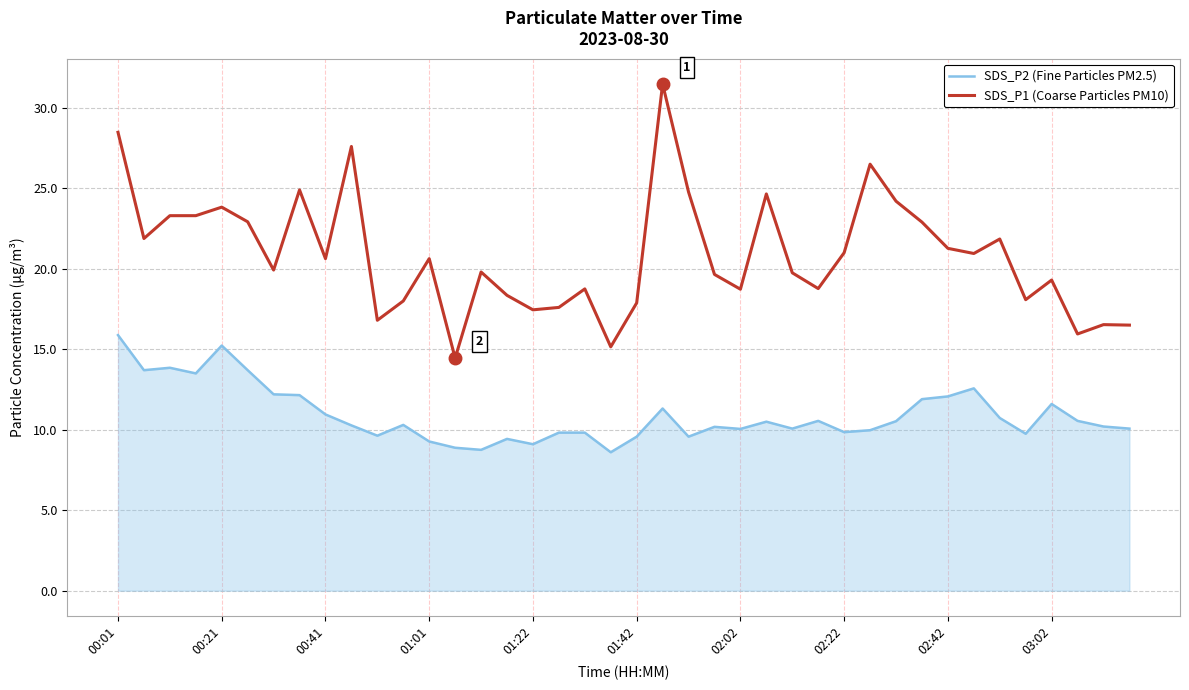

True or false: SDS_P2 (Fine Particles PM2.5) and SDS_P1 (Coarse Particles PM10) intersect in this chart.

False